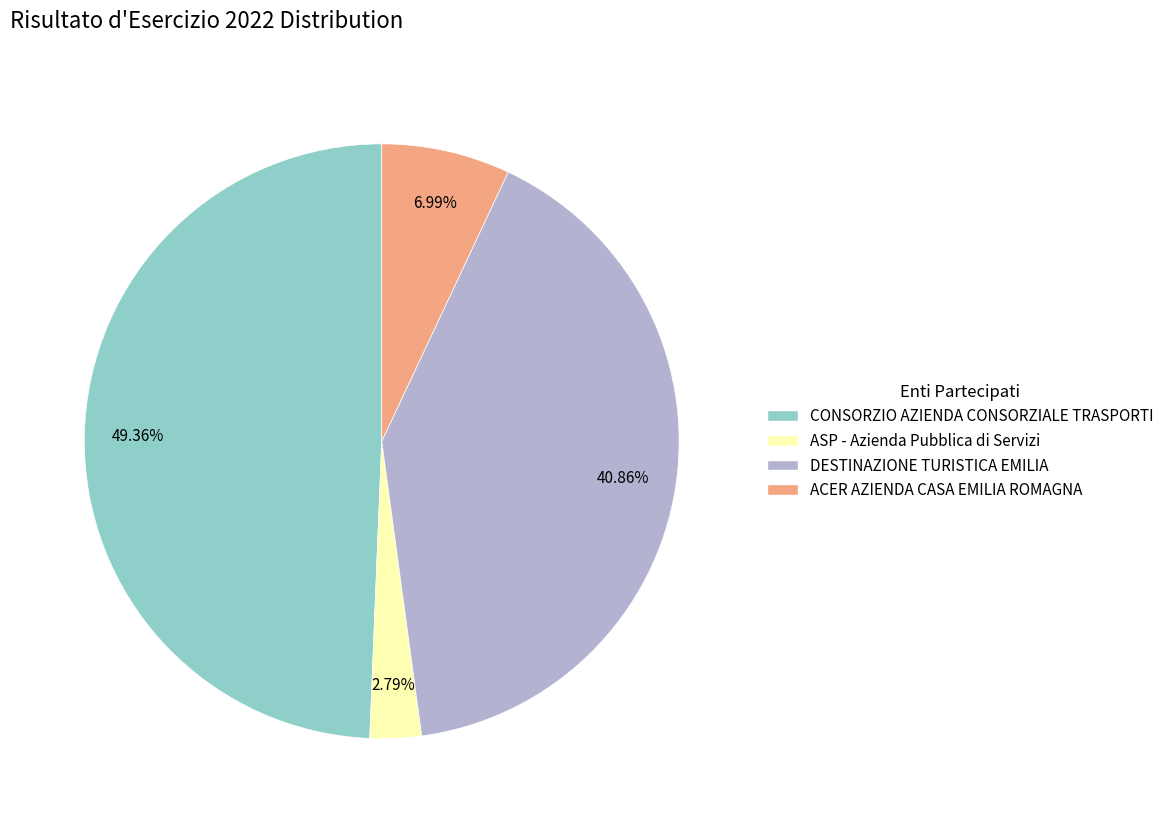

The DESTINAZIONE TURISTICA EMILIA slice represents 41% of the pie. True or false?

True